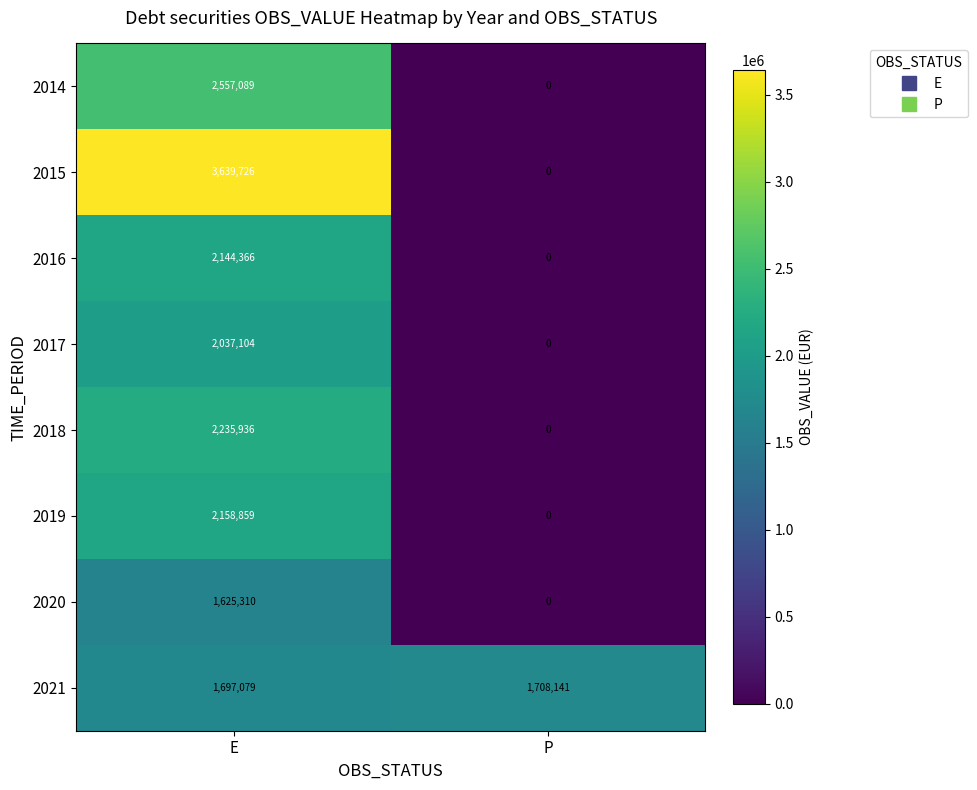

Which label corresponds to the largest value in the chart?

E